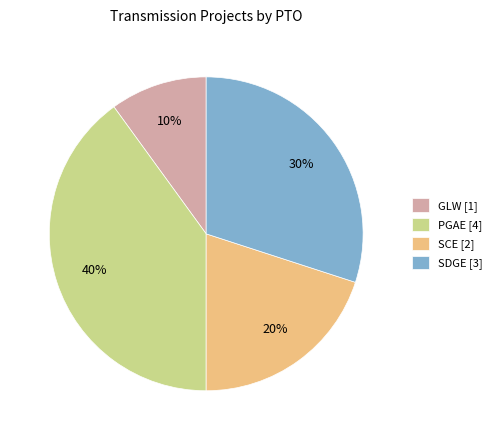

To the nearest percent, what is the difference between the largest and smallest slice percentages?

30%